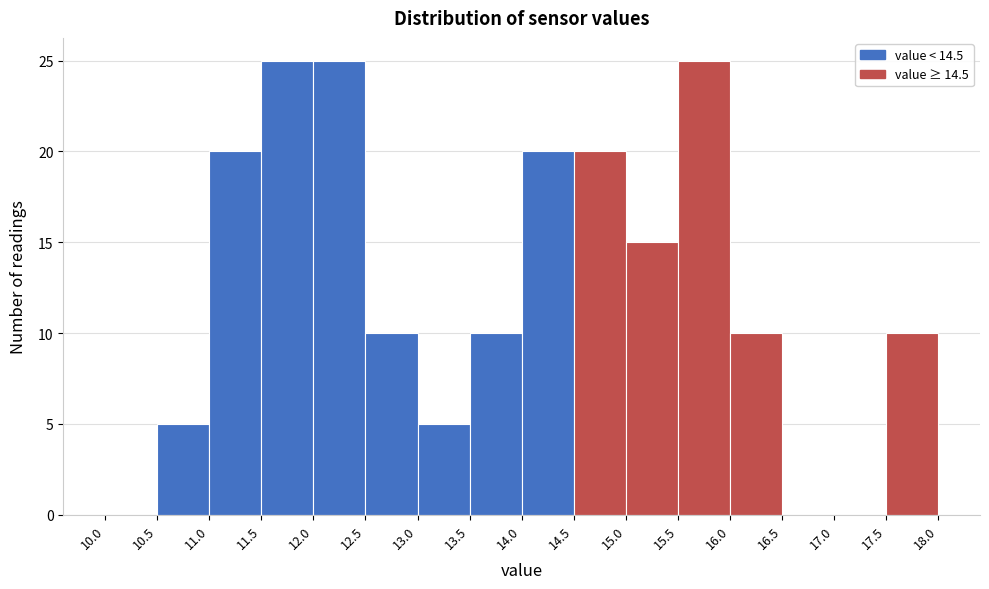

Reading left to right, transcribe this chart: for each bar, give the range it covers on the x-axis and its height. The values are not printed on the chart, so give them approximately, as read against the axis.

10.0 to 10.5: 0
10.5 to 11.0: 5
11.0 to 11.5: 20
11.5 to 12.0: 25
12.0 to 12.5: 25
12.5 to 13.0: 10
13.0 to 13.5: 5
13.5 to 14.0: 10
14.0 to 14.5: 20
14.5 to 15.0: 20
15.0 to 15.5: 15
15.5 to 16.0: 25
16.0 to 16.5: 10
16.5 to 17.0: 0
17.0 to 17.5: 0
17.5 to 18.0: 10